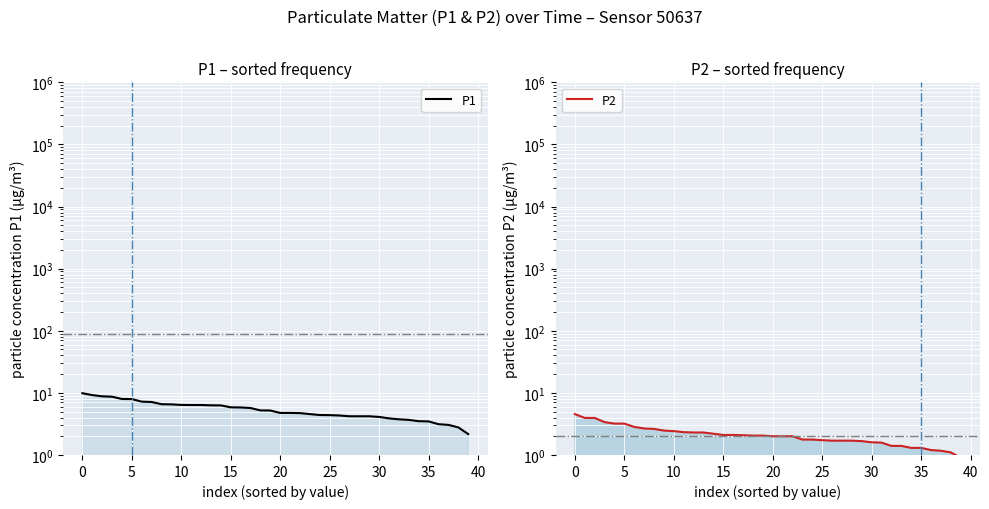

How many distinct data groups are displayed?

2